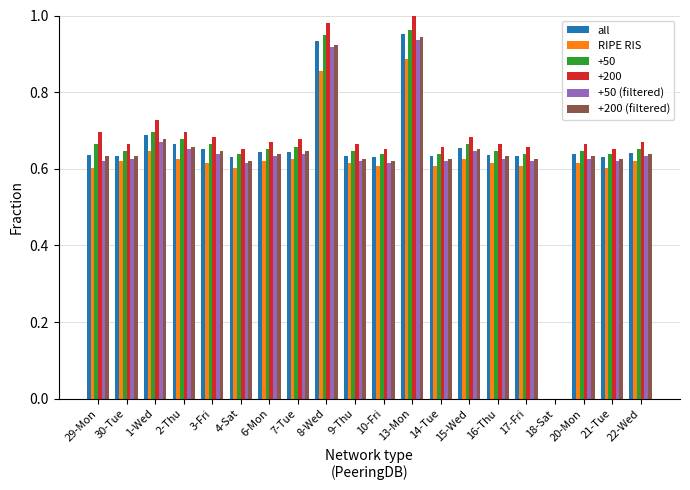

True or false: +50 has a value of 0.6 at 4-Sat.

True